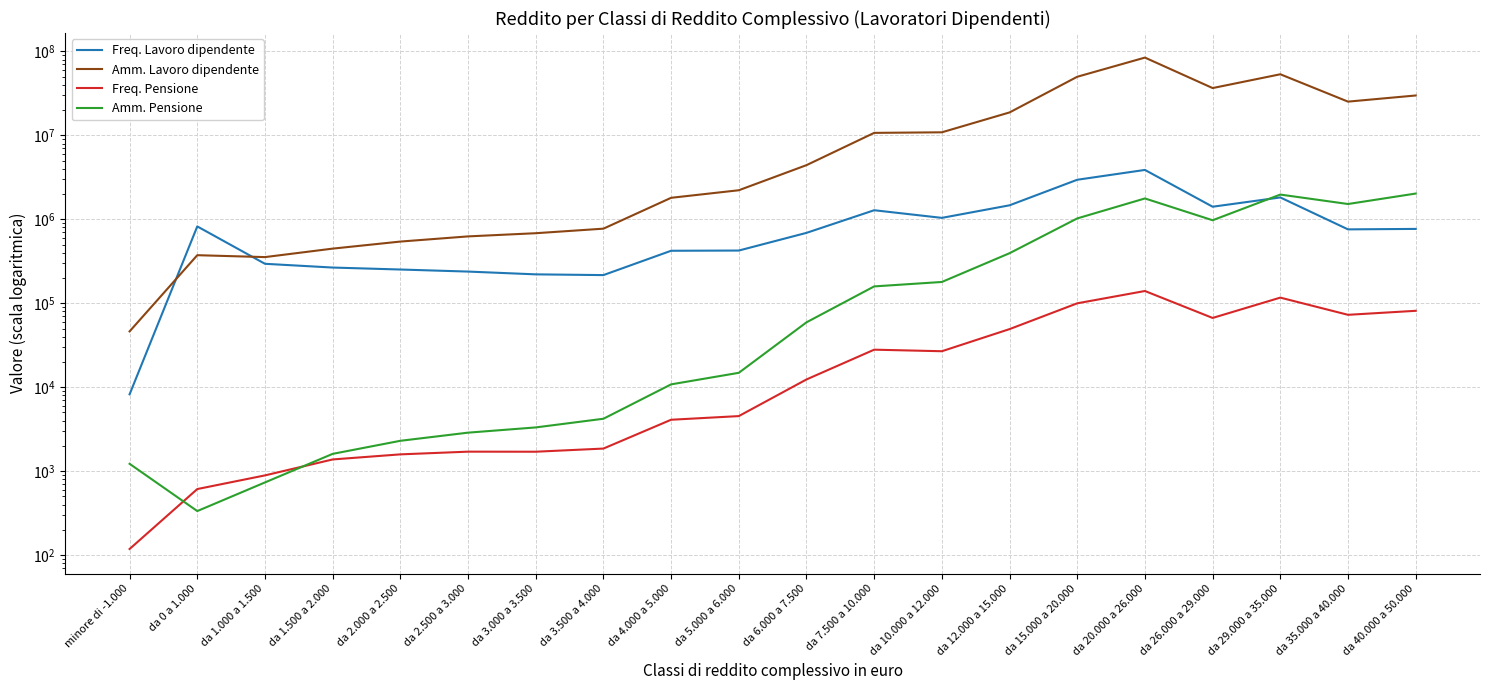

How many categories are shown in the chart?

20